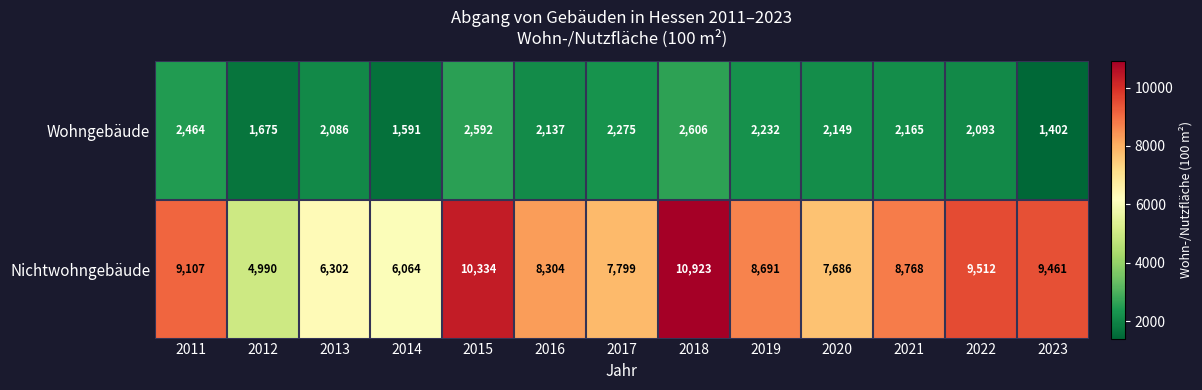

Is it true that Wohngebäude equals 1675 at 2012?

True